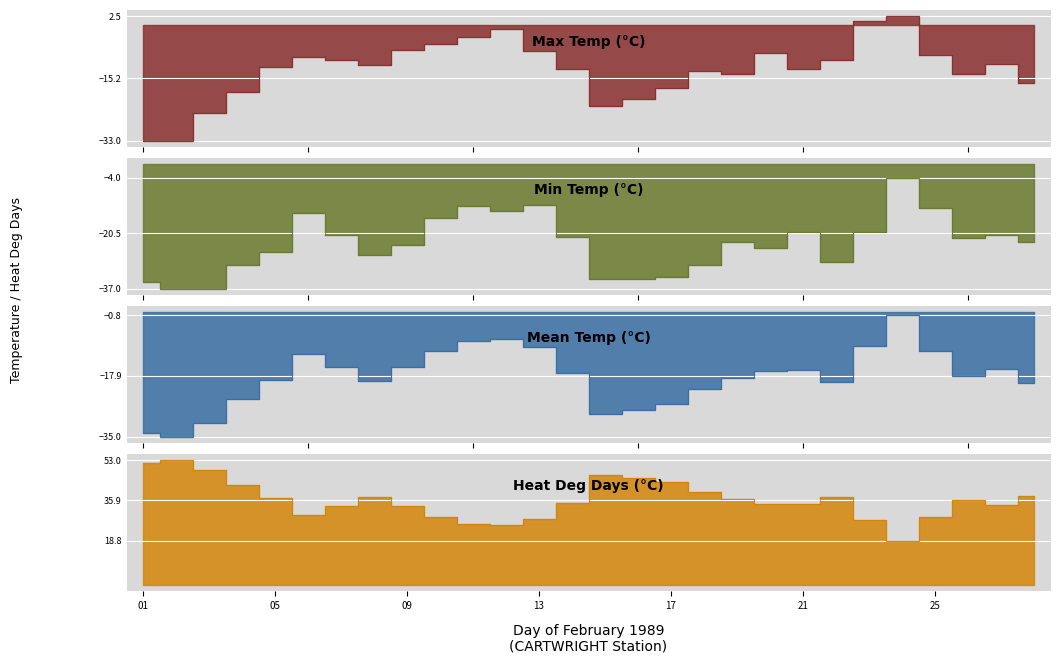

Which series has the largest range (max minus min)?

Max Temp (°C)